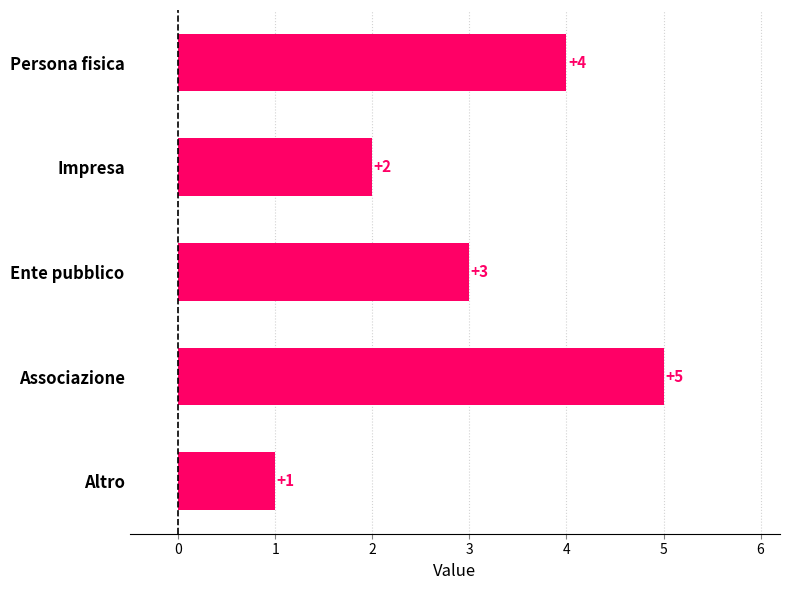

Reading bottom to top, extract all data points from this chart.

Altro=1	Associazione=5	Ente pubblico=3	Impresa=2	Persona fisica=4